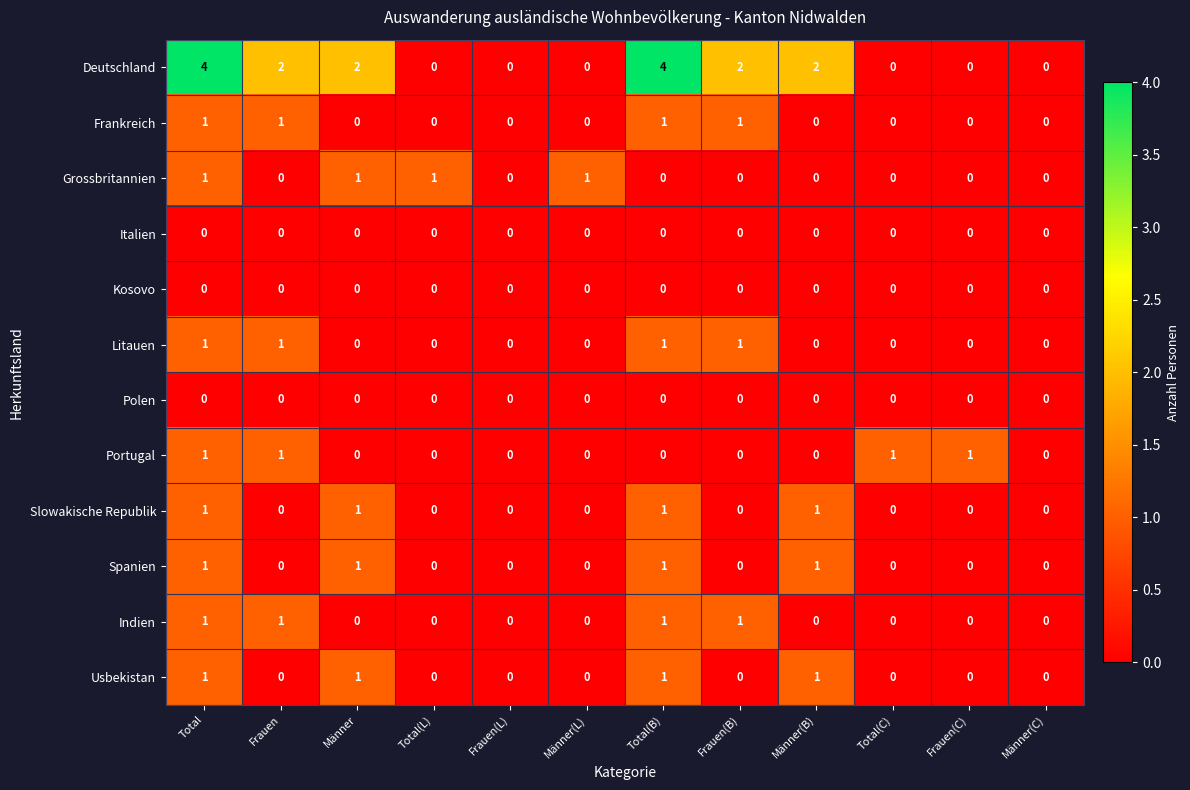

Which series has the largest range (max minus min)?

Deutschland